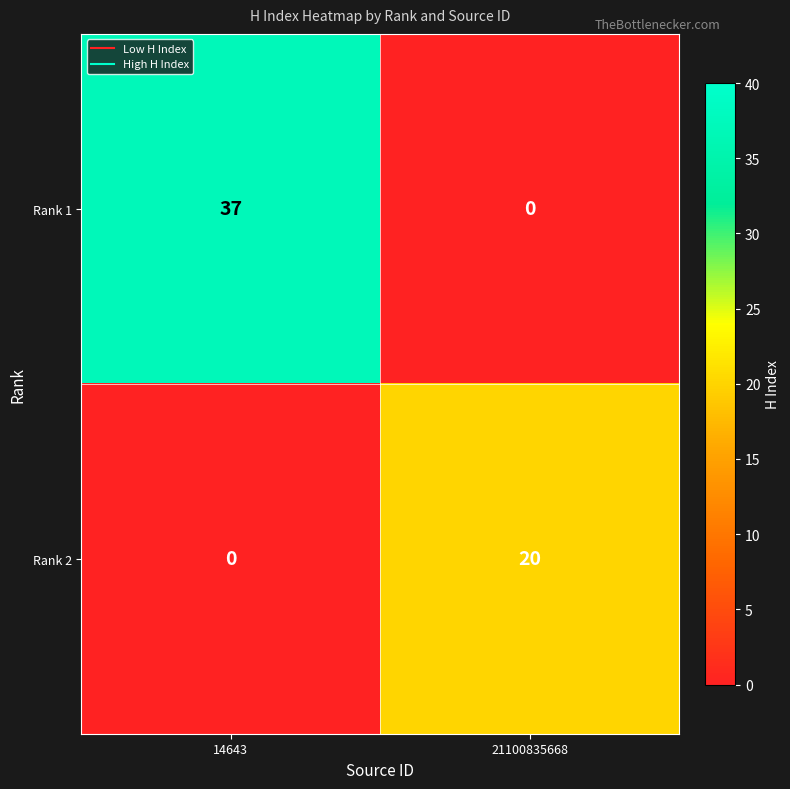

Rank the series by their average value, from highest to lowest.

Rank 1, Rank 2